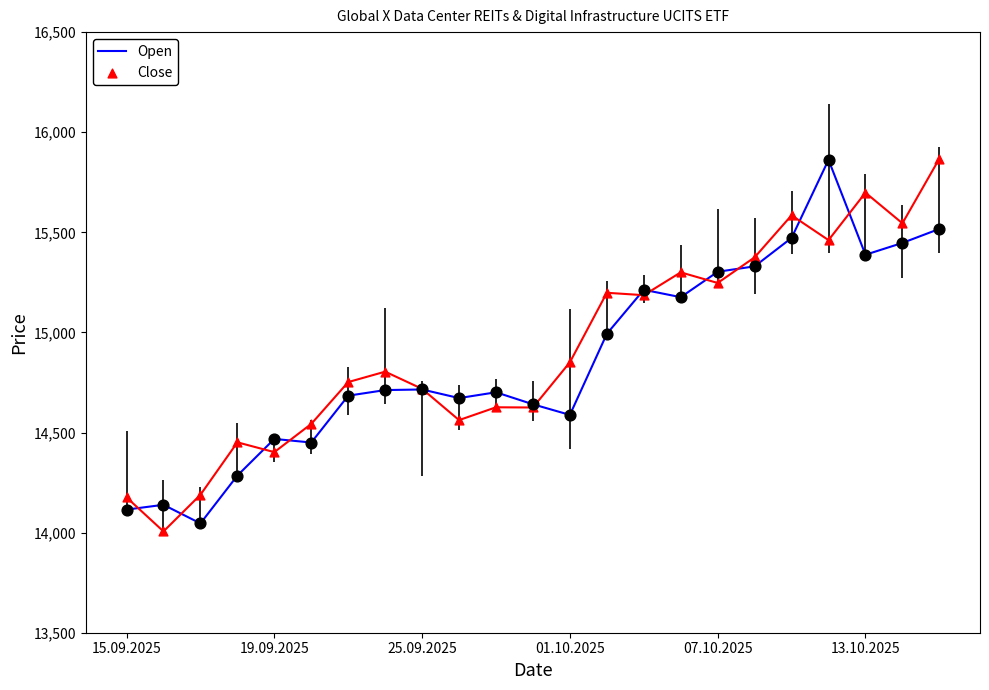

What is the minimum value shown in the chart?

14006